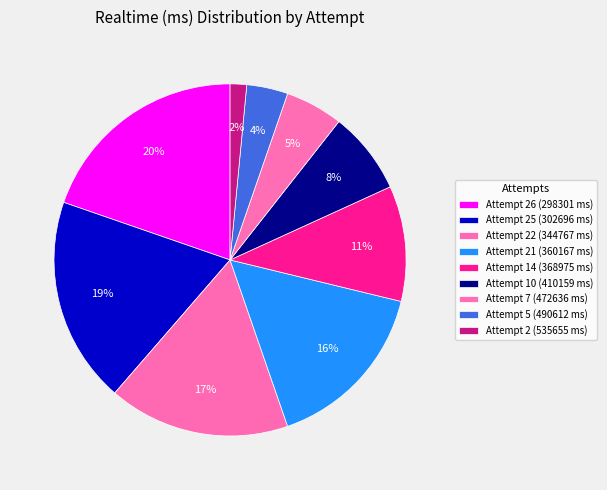

How many slices are in this pie chart?

9